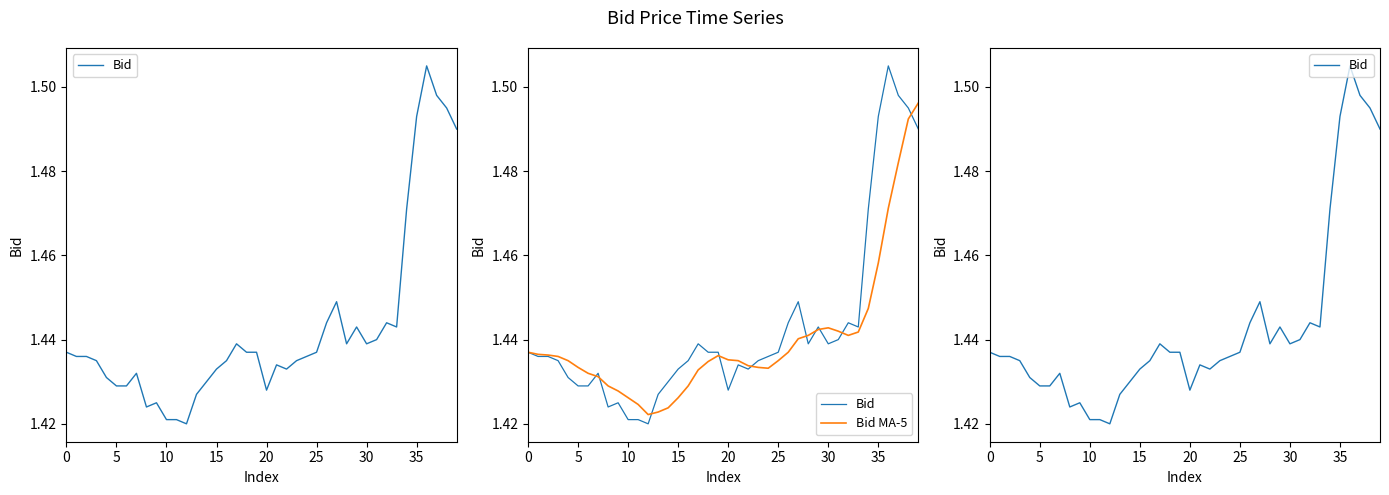

What is the approximate value of Bid MA-5 at 5?

1.4